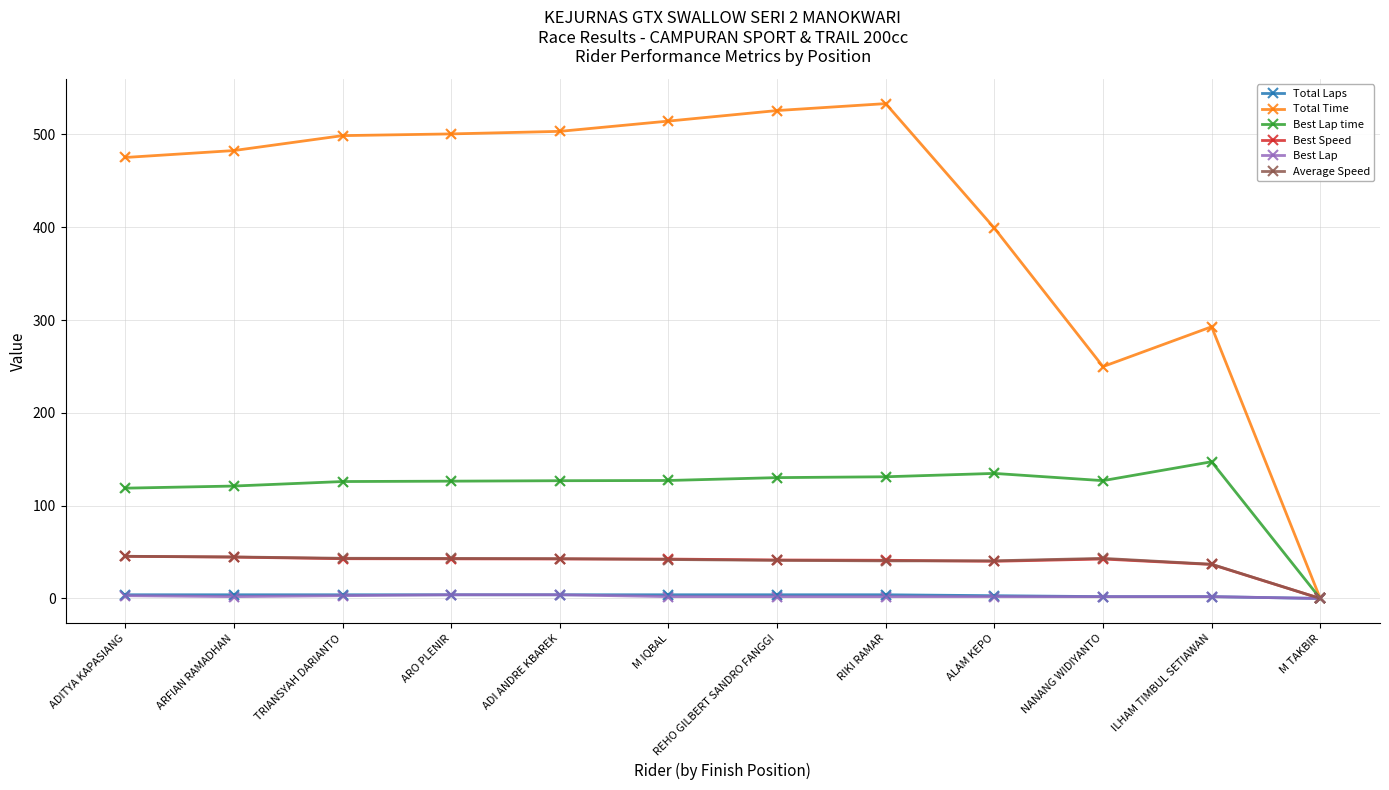

Which series has the largest total across all categories?

Total Time